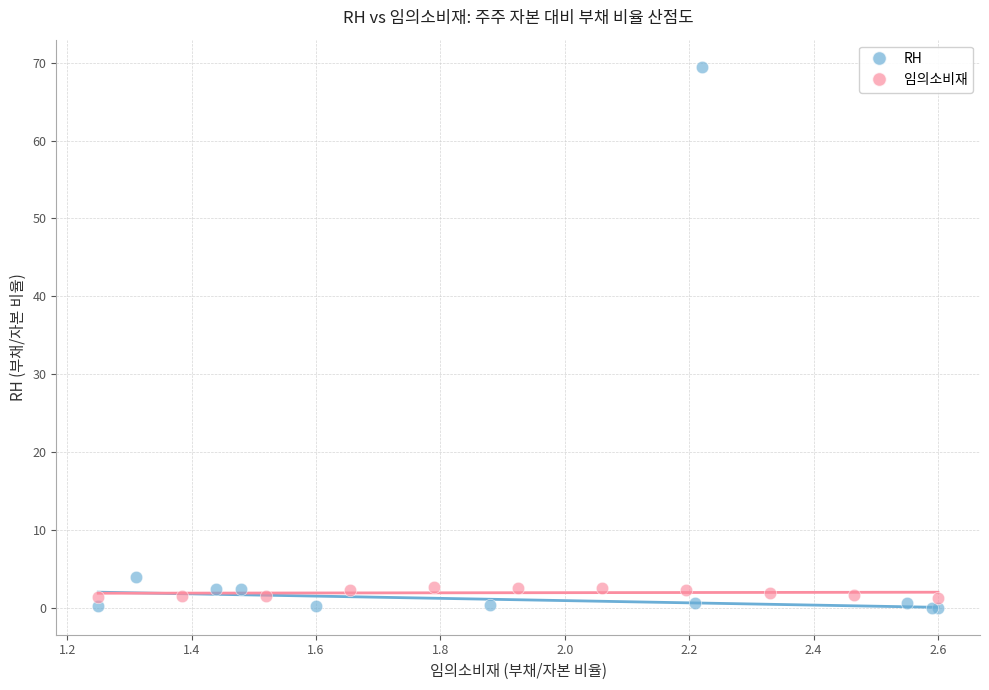

Which series contains the highest Y value?

RH